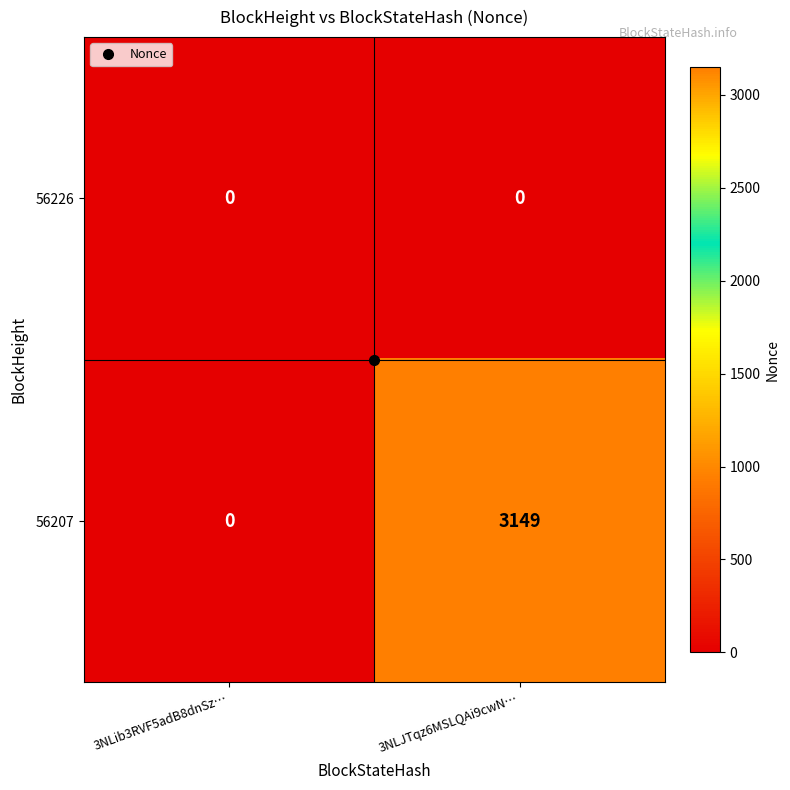

At which label is 56207 closest to 1574?

3NLib3RVF5adB8dnSz…